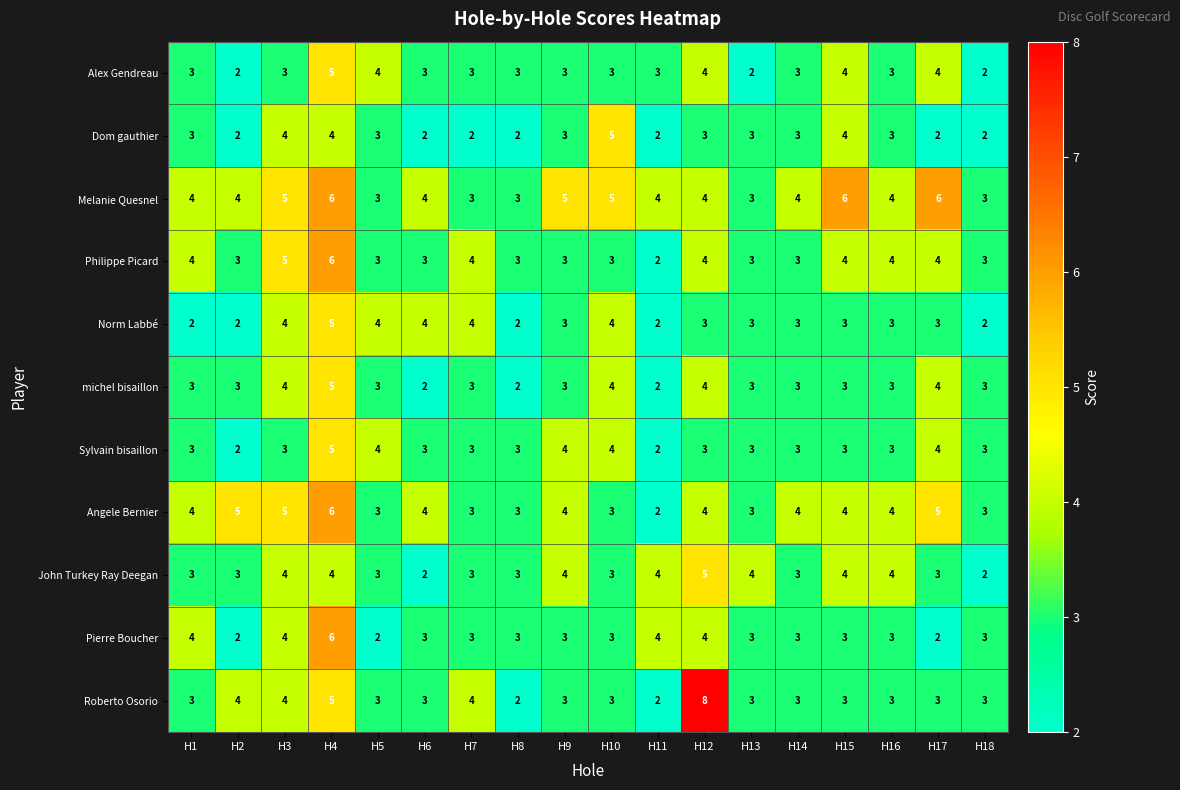

At which category is the sum across all series the highest?

H4